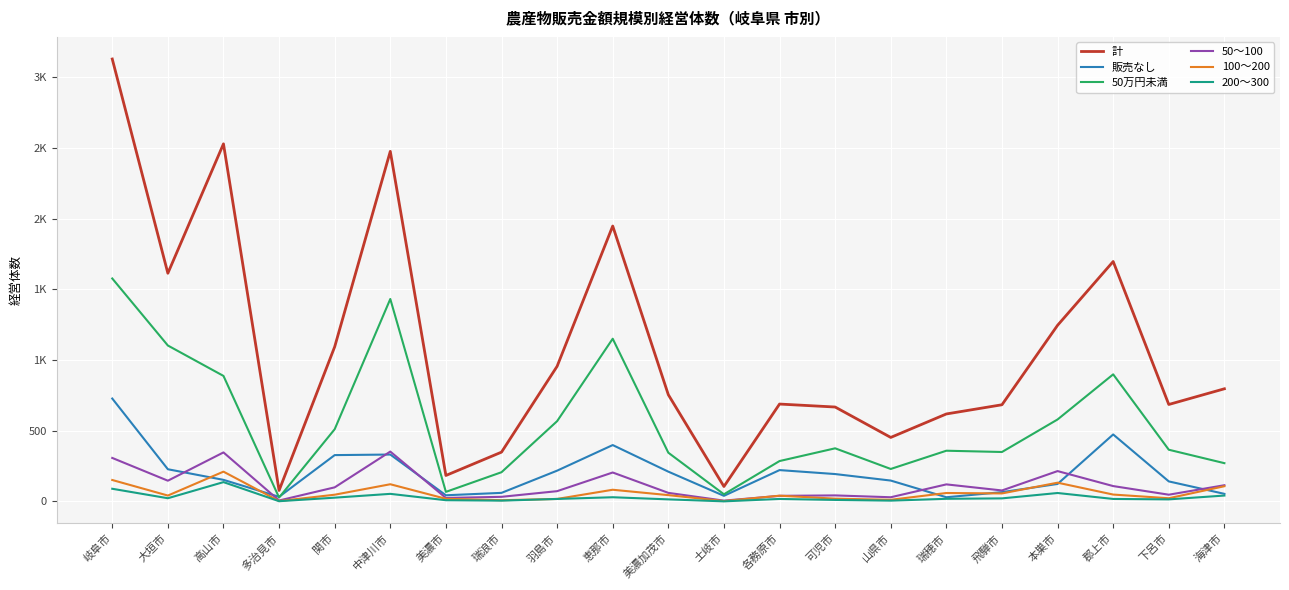

What is the label of the 1st point from the left?

岐阜市